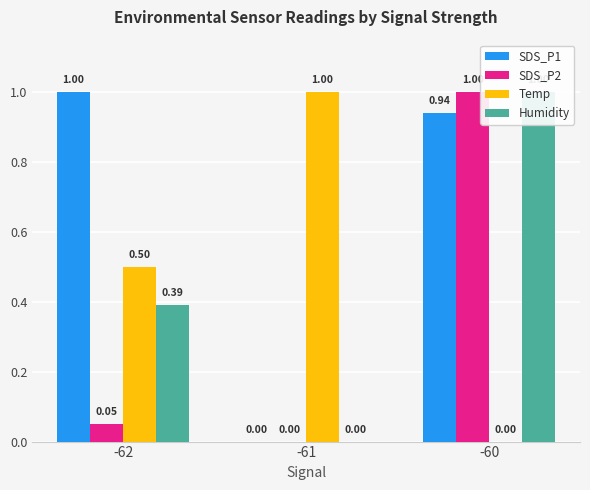

Where is SDS_P2 nearest to the value 0?

-61